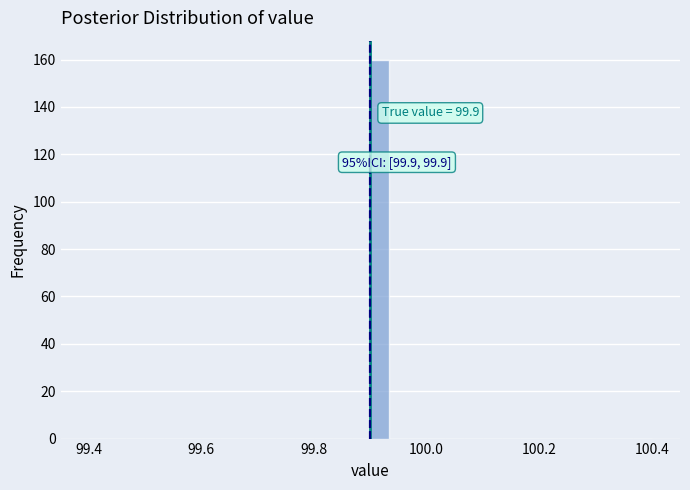

Around what value on the x-axis is the tallest bar? Give the approximate position of its centre, as read against the axis.

99.92